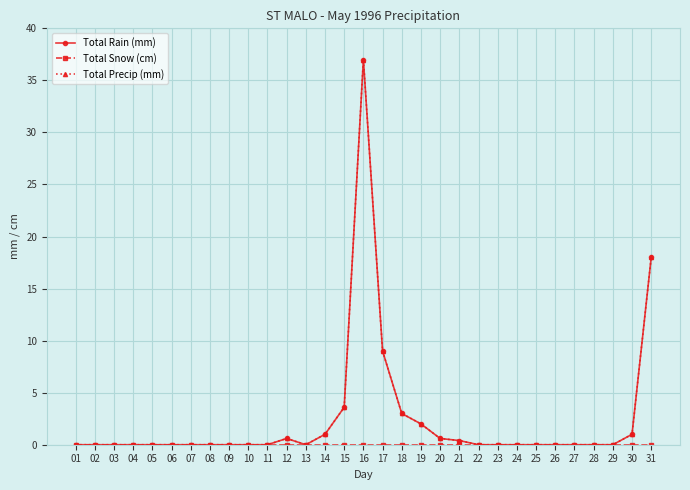

Does the chart have visible grid lines?

Yes